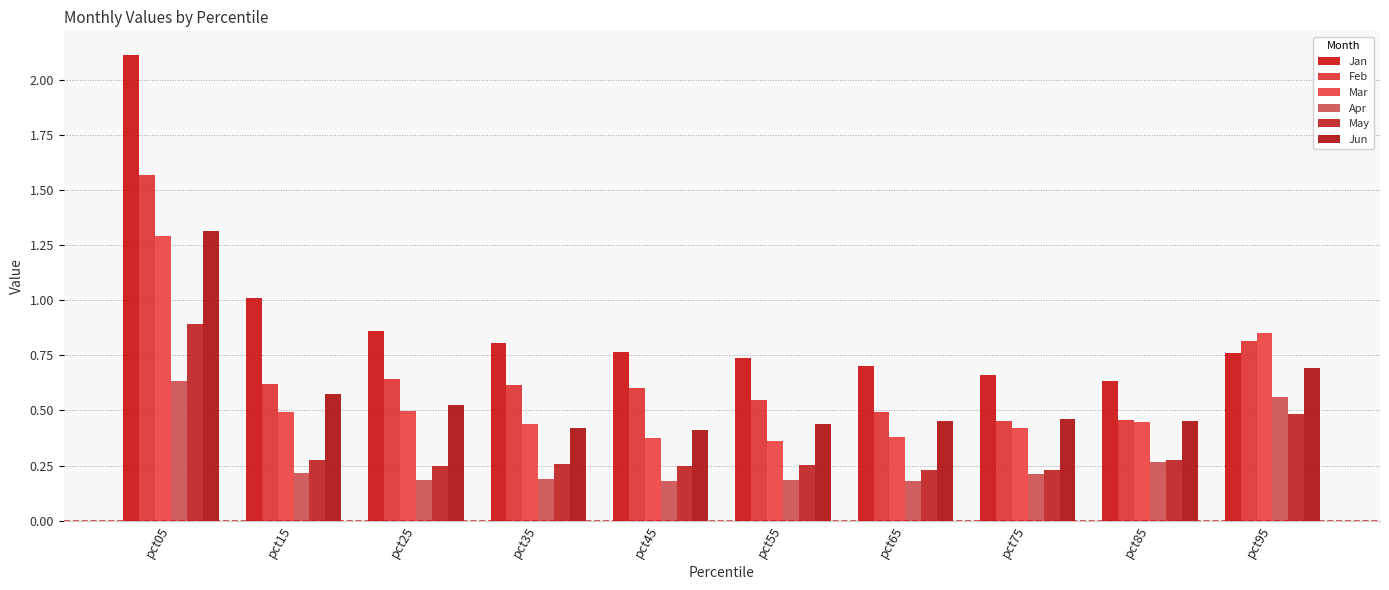

Rank the series by their maximum value, from highest to lowest.

Jan, Feb, Jun, Mar, May, Apr